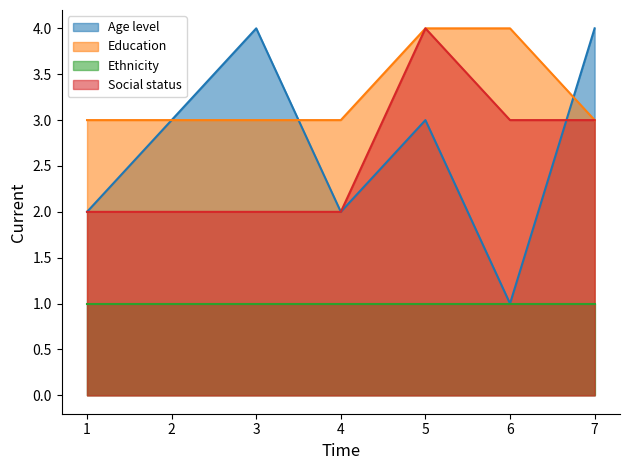

What is the difference between the highest and lowest values at 3?

3